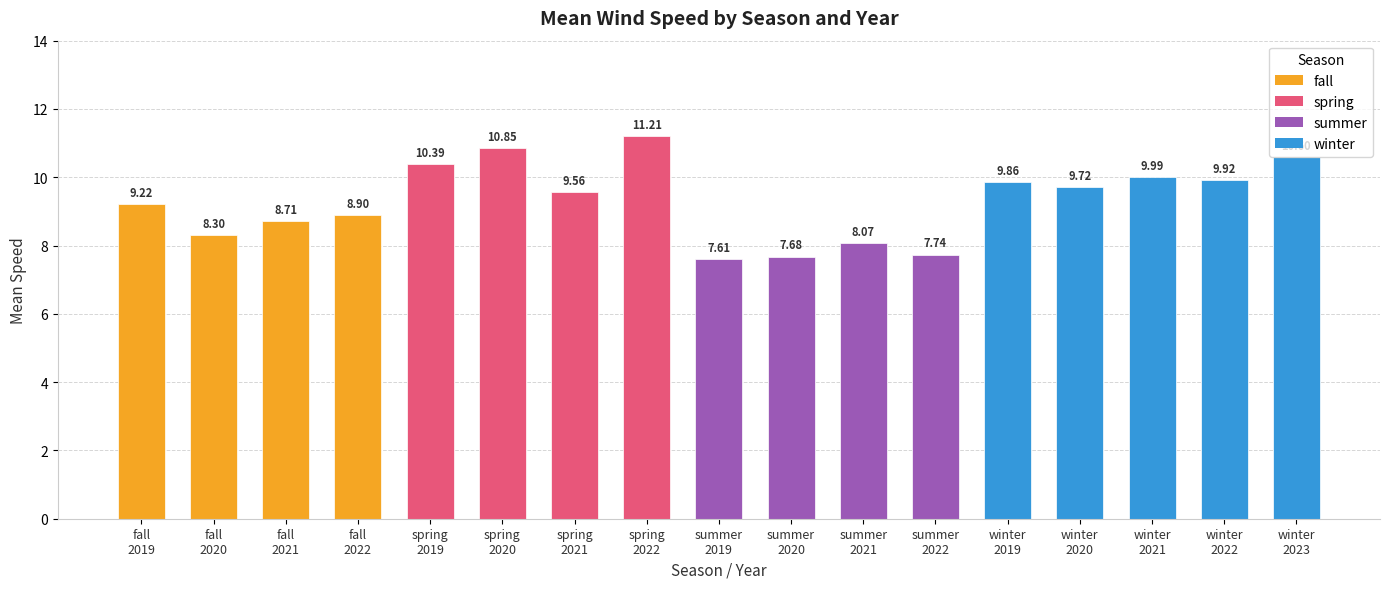

Are the bars horizontal?

No